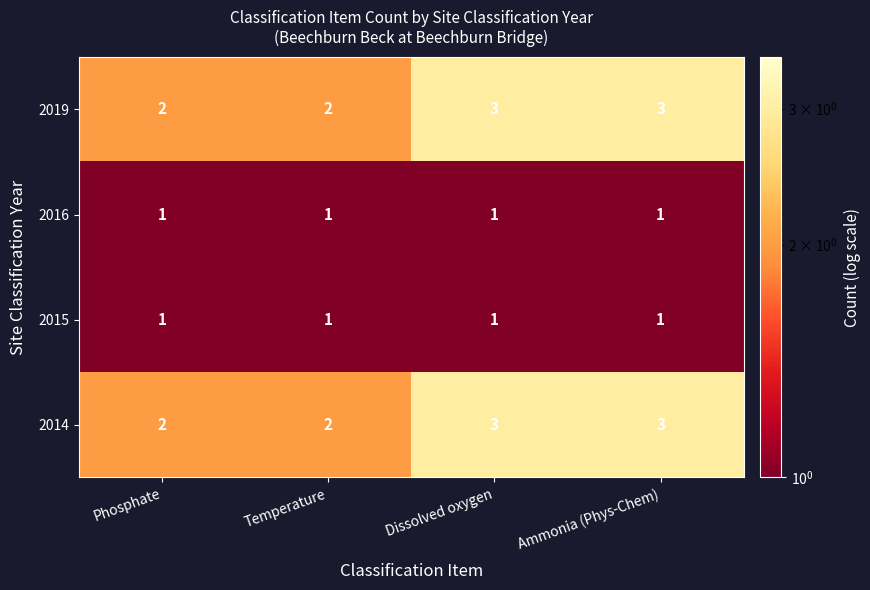

What is the difference between the highest and lowest values at Phosphate?

1